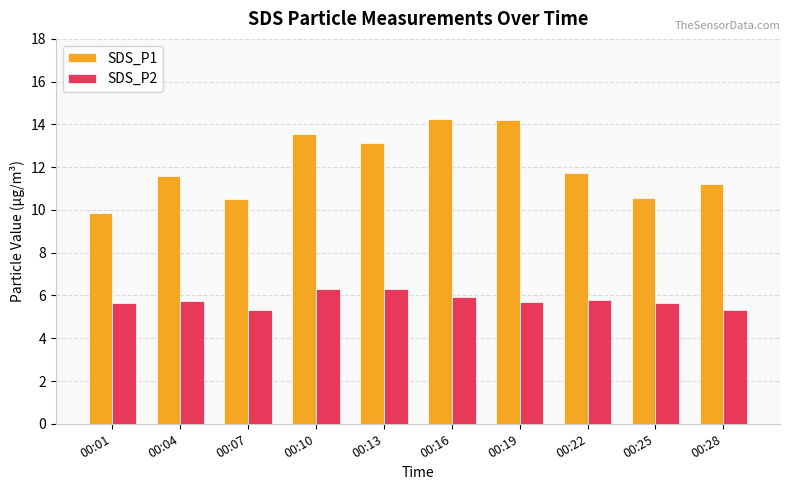

Between 00:01 and 00:25, which series saw the biggest shift?

SDS_P1